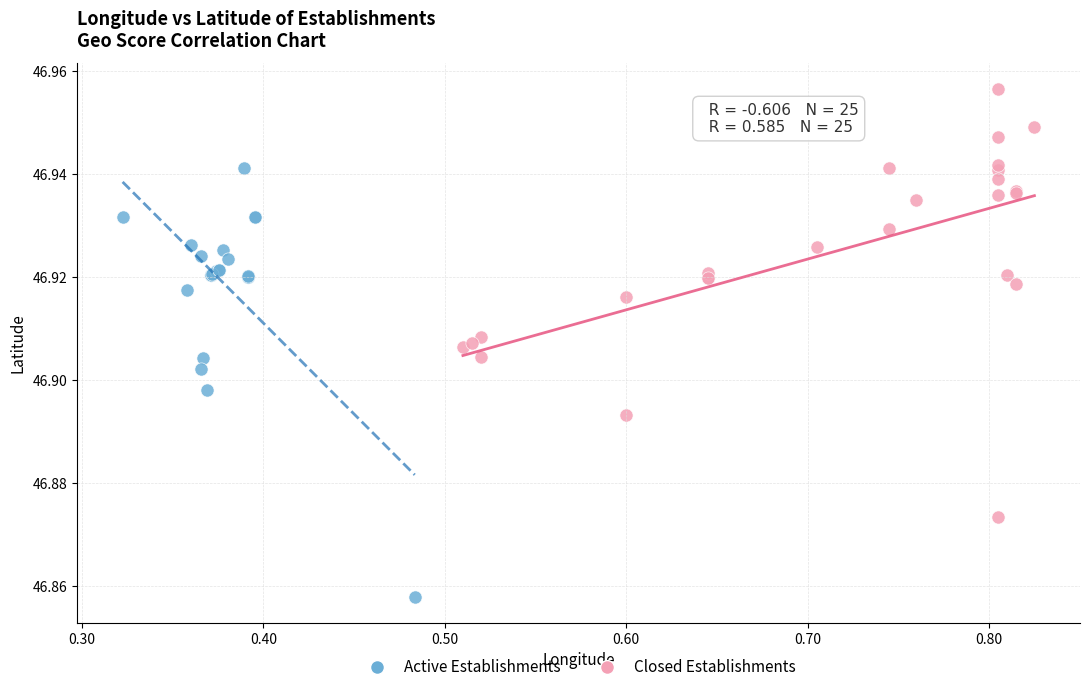

Which series contains the lowest Y value?

Active Establishments